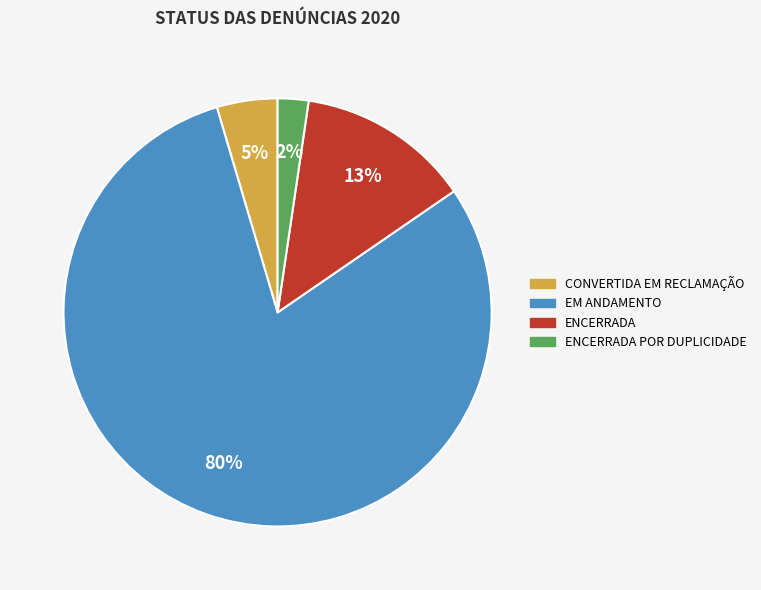

To the nearest percent, what is the average slice percentage?

25%